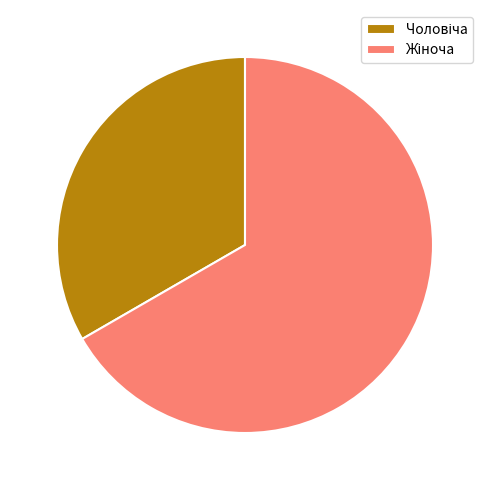

Does any single category account for the majority?

Yes